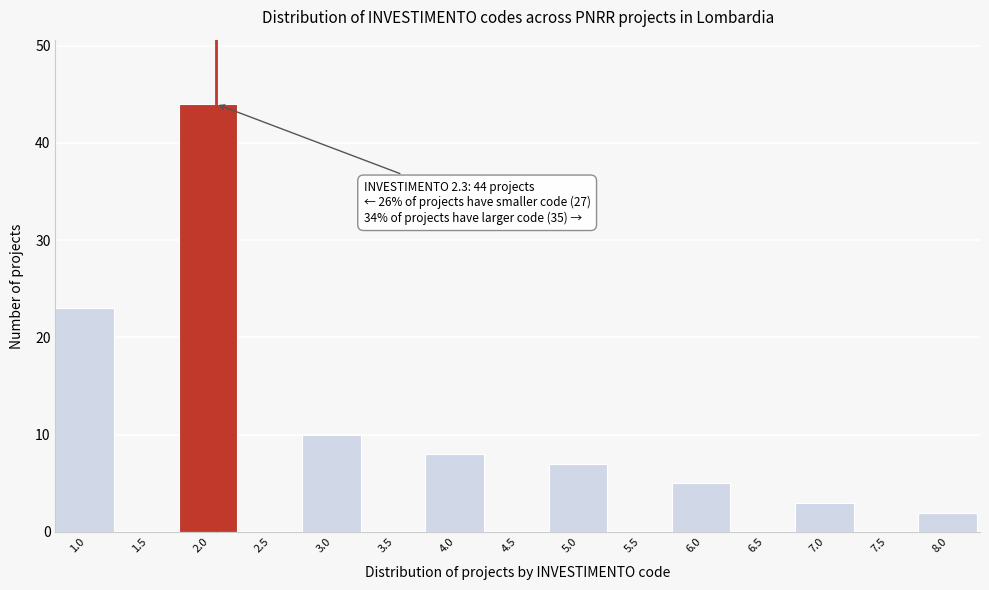

Reading left to right, what are all the values shown in this chart?

1.0=23	1.5=0	2.0=44	2.5=0	3.0=10	3.5=0	4.0=8	4.5=0	5.0=7	5.5=0	6.0=5	6.5=0	7.0=3	7.5=0	8.0=2